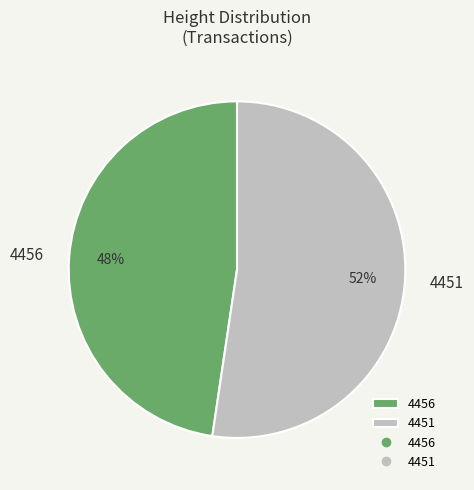

Do 4456 and 4451 together represent more than half of the pie?

Yes